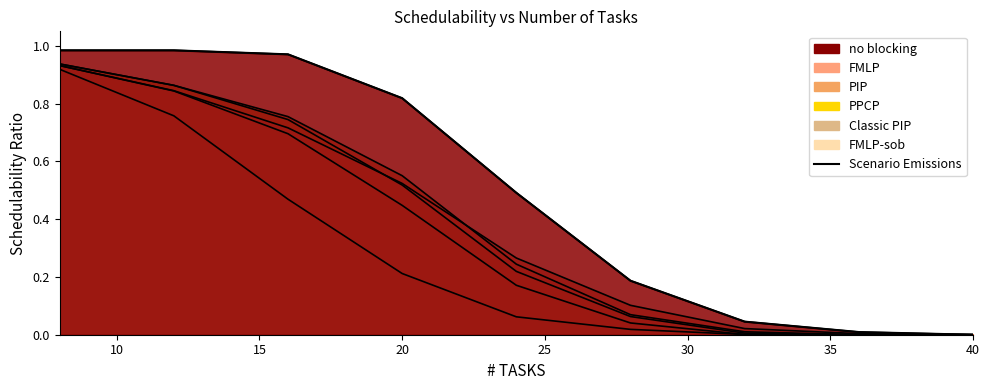

The value at 5 is 0.5. True or false?

False